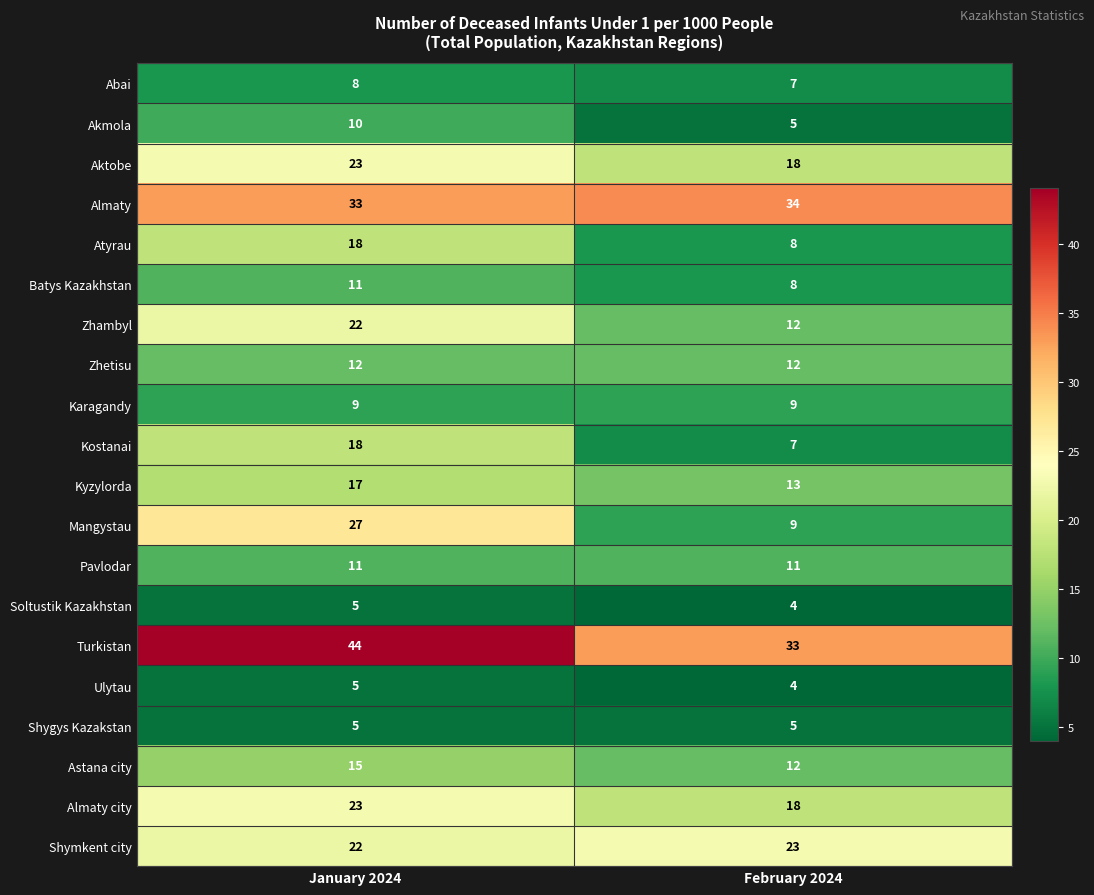

What is the highest value of the Shymkent city series?

23